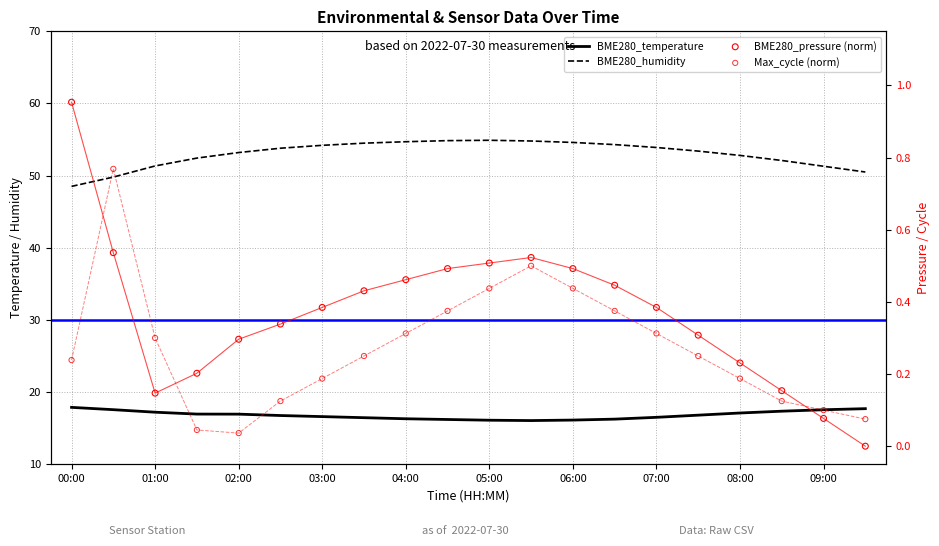

Is the value of BME280_humidity at 14 greater than the value of BME280_temperature at 09:00?

Yes